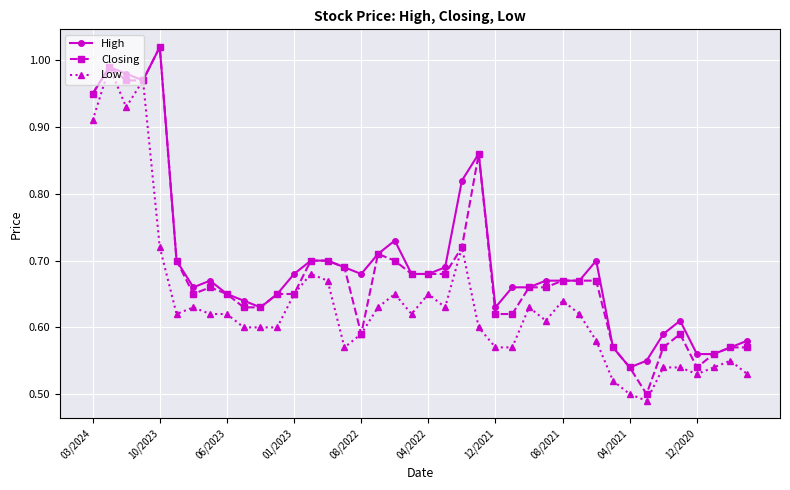

True or false: Closing has more than 2 points higher than both neighbors.

True